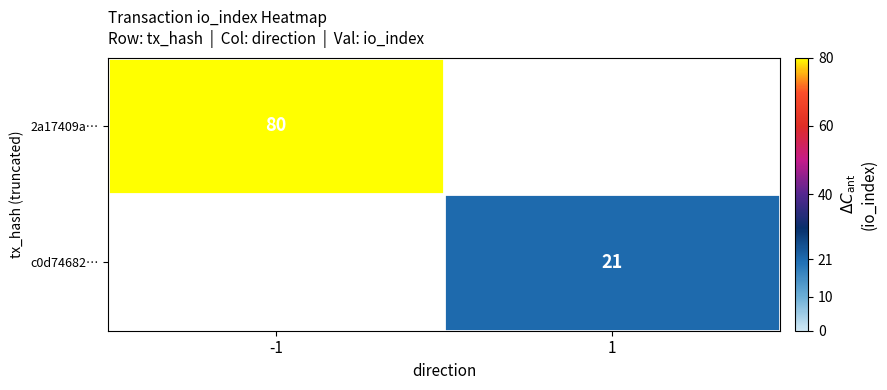

The value of 2a17409a… at -1 is 113. True or false?

False